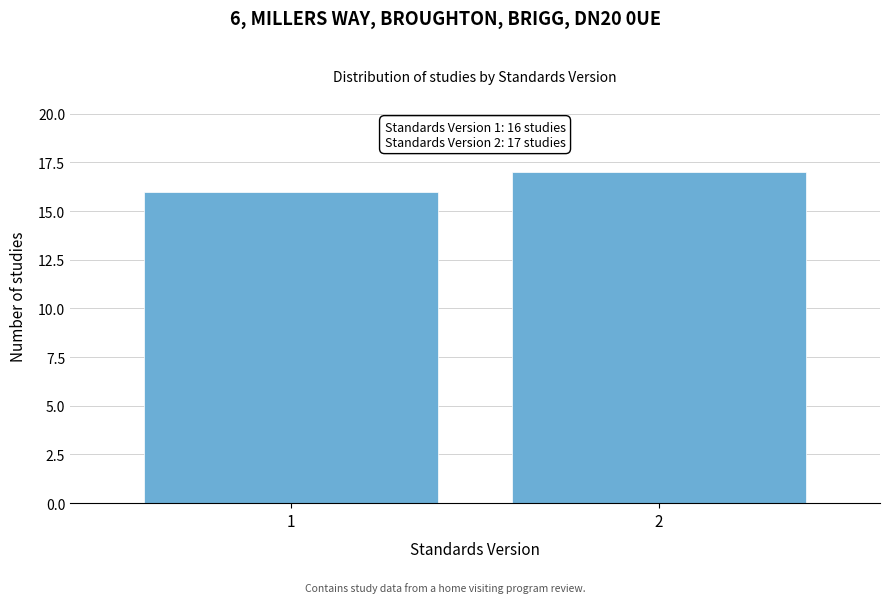

Reading left to right, transcribe all the data shown in this chart.

16	17